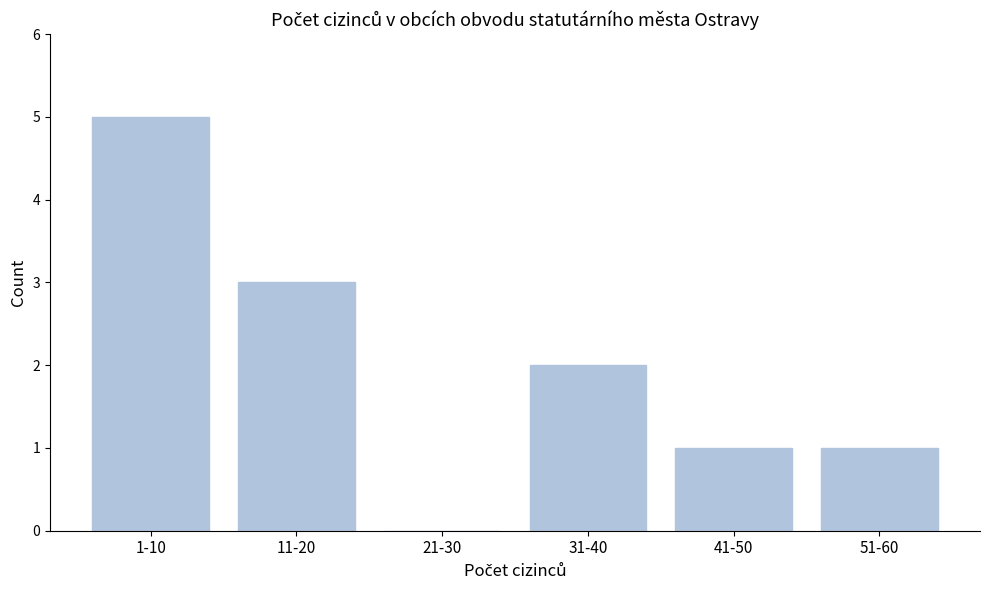

What is the sum of the values at 11-20 and 21-30?

3